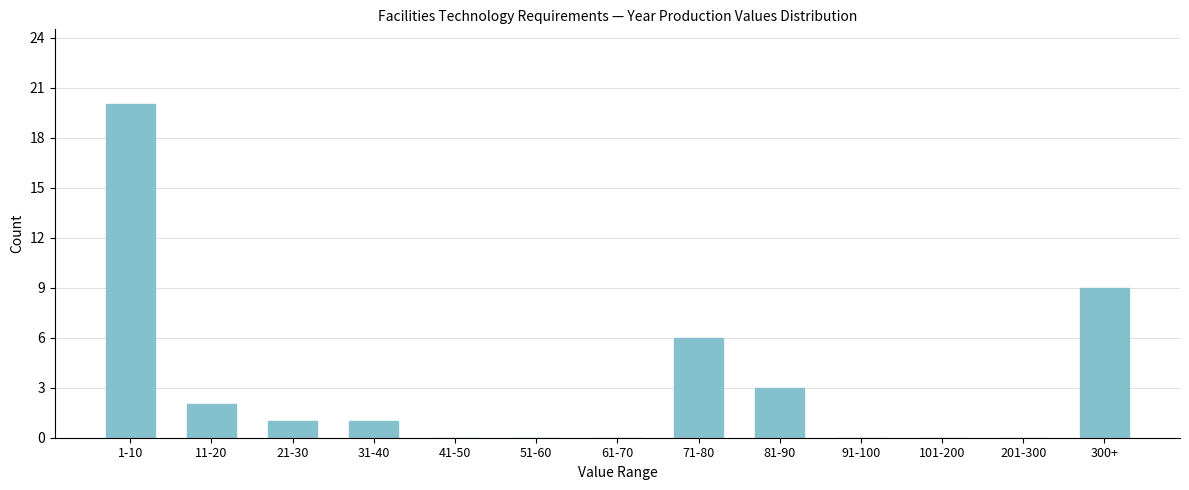

Reading right to left, transcribe all the data shown in this chart.

300+=9	201-300=0	101-200=0	91-100=0	81-90=3	71-80=6	61-70=0	51-60=0	41-50=0	31-40=1	21-30=1	11-20=2	1-10=20